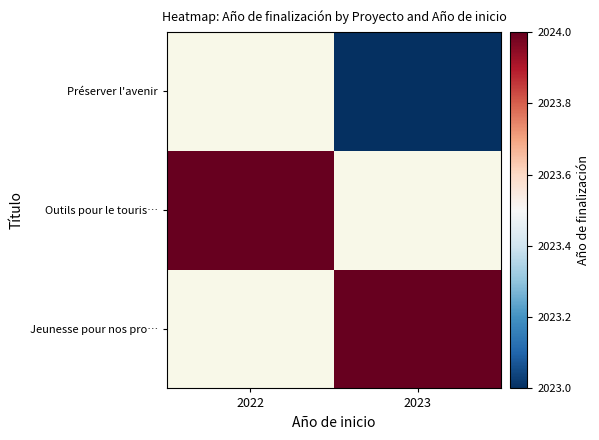

How many categories are shown in the chart?

2